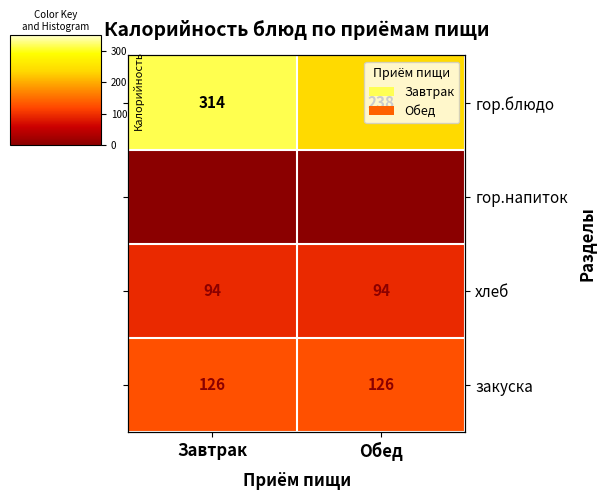

How many values in the гор.блюдо series are below 314?

1